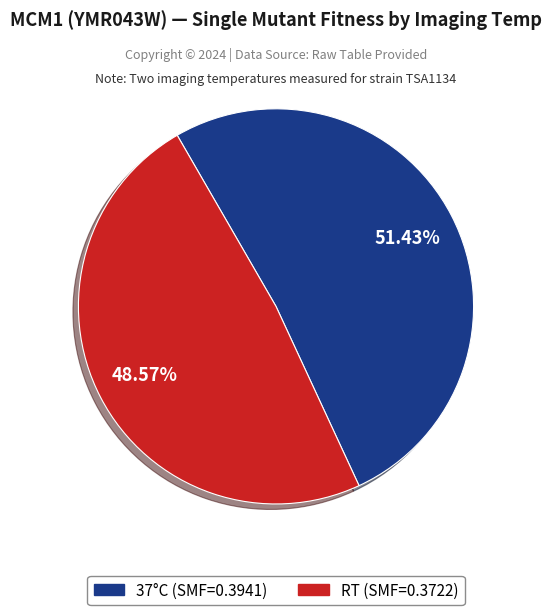

Count the number of slices in the pie.

2